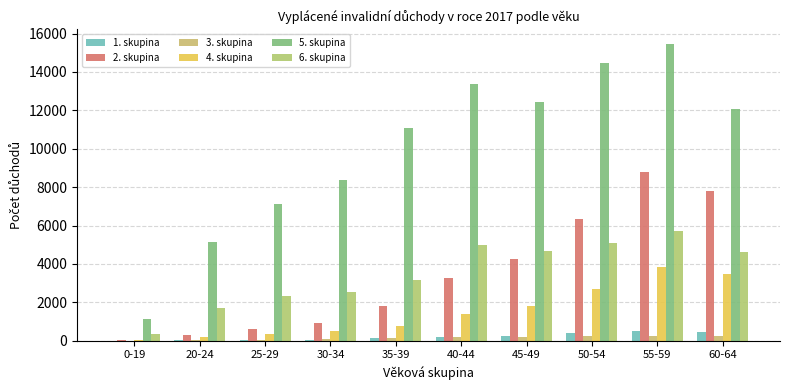

At how many categories does at least one series exceed 1590?

9